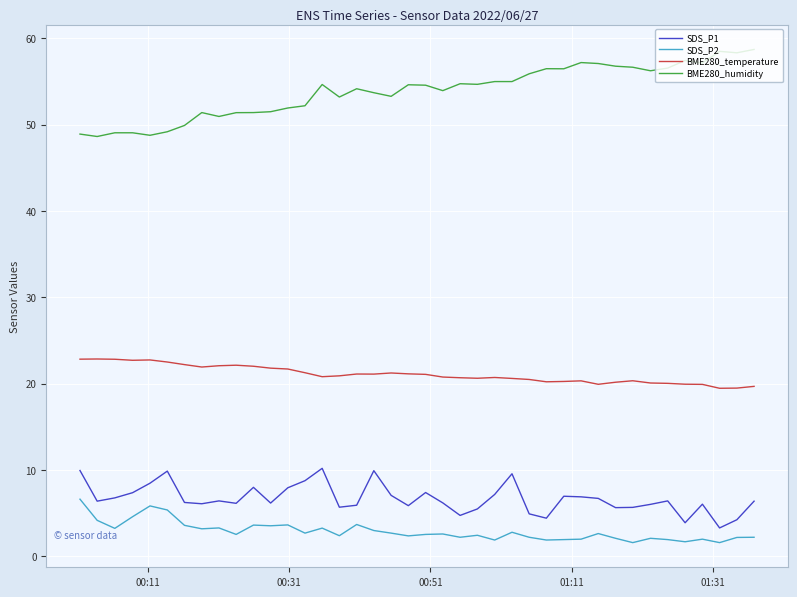

What is the highest value of the BME280_temperature series?

22.9